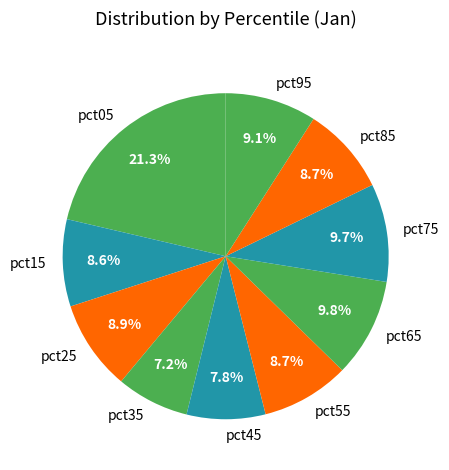

Between pct45 and pct85, which is larger?

pct85